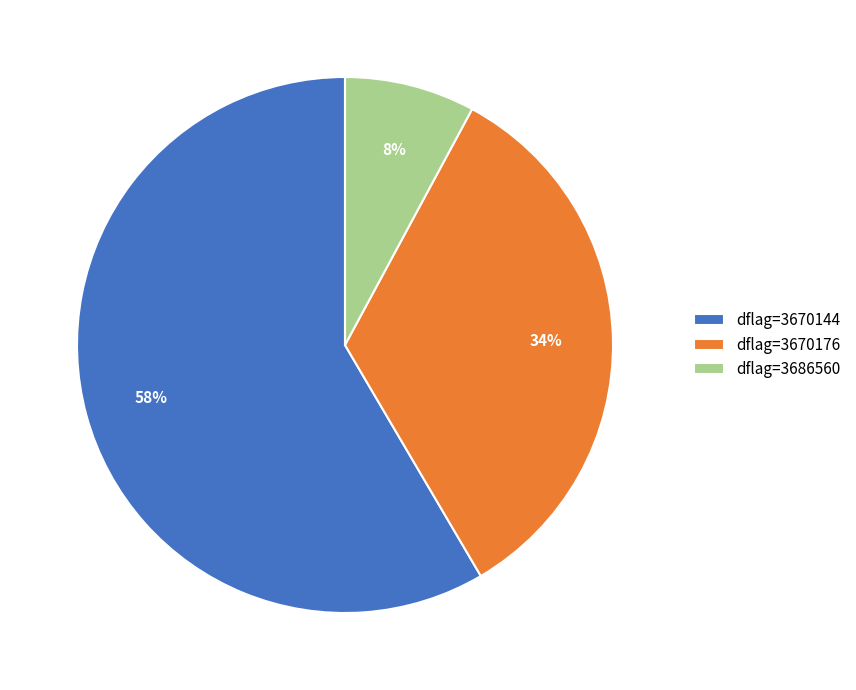

Do dflag=3670176 and dflag=3686560 together represent more than half of the pie?

No